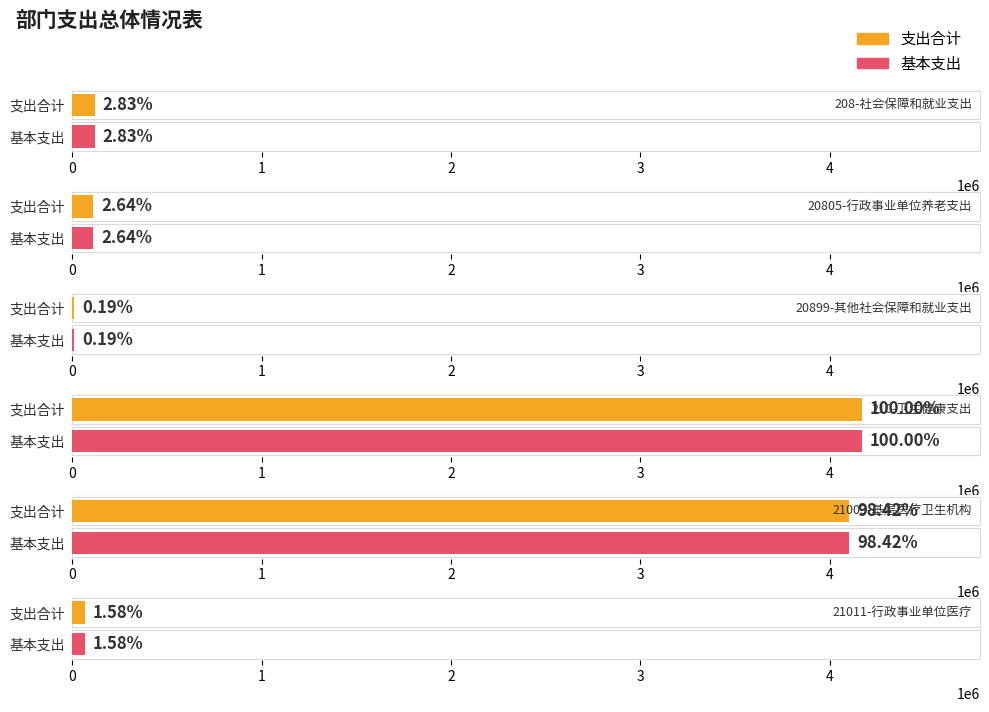

What is the average value of the 基本支出 series?

1428695.3